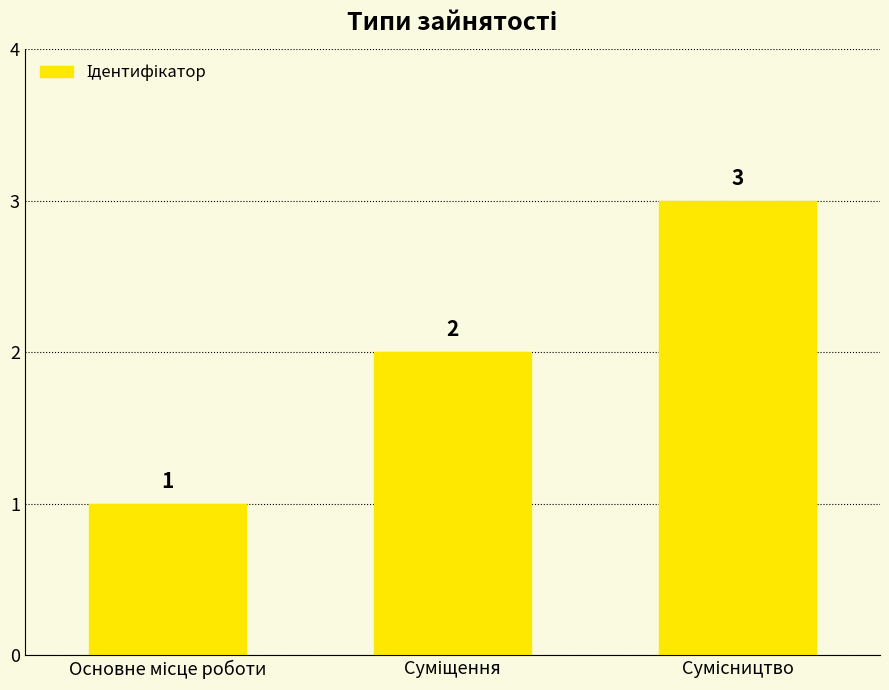

Count the values in the range 1 to 3.

3